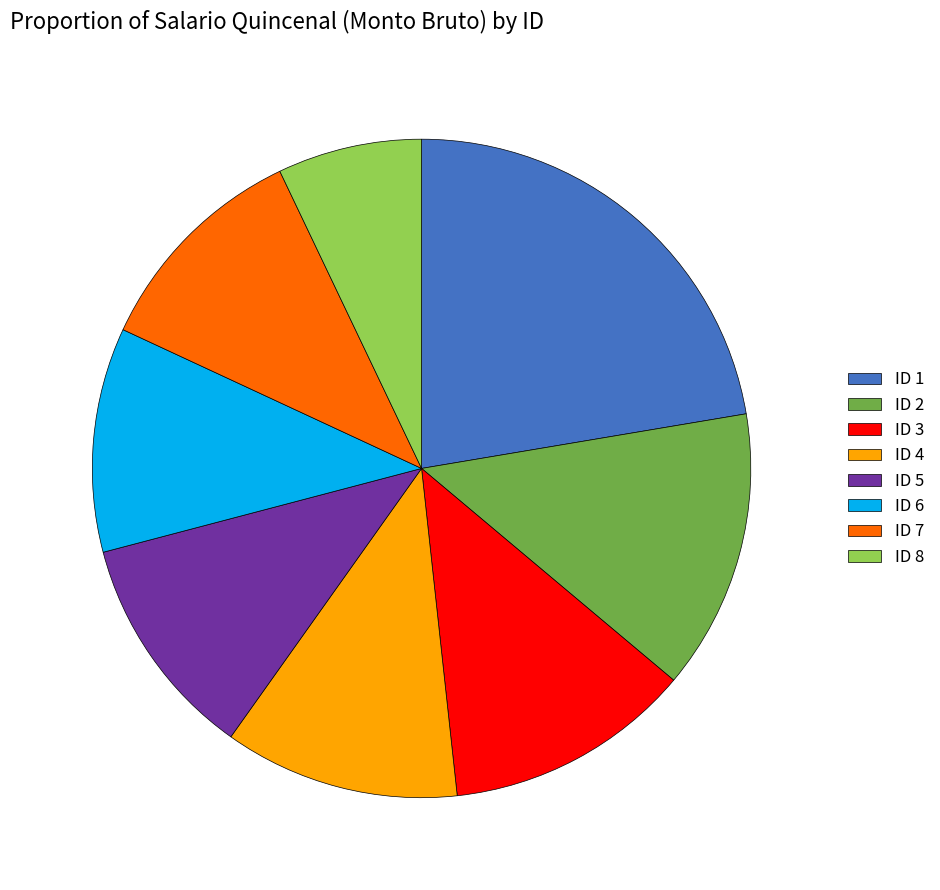

Does ID 3 account for over 50% of the chart?

No